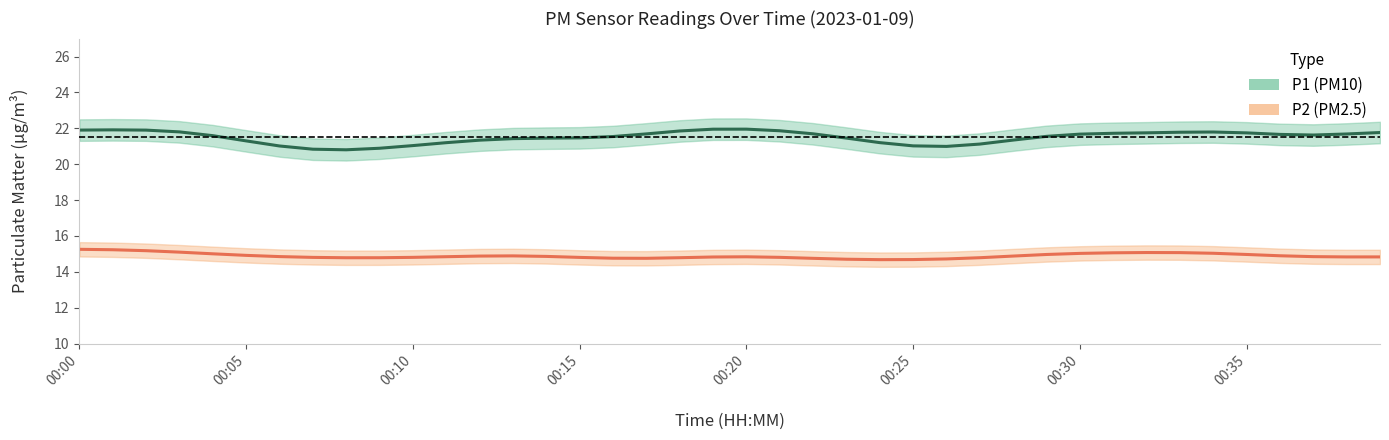

At how many categories does at least one series exceed 16?

40